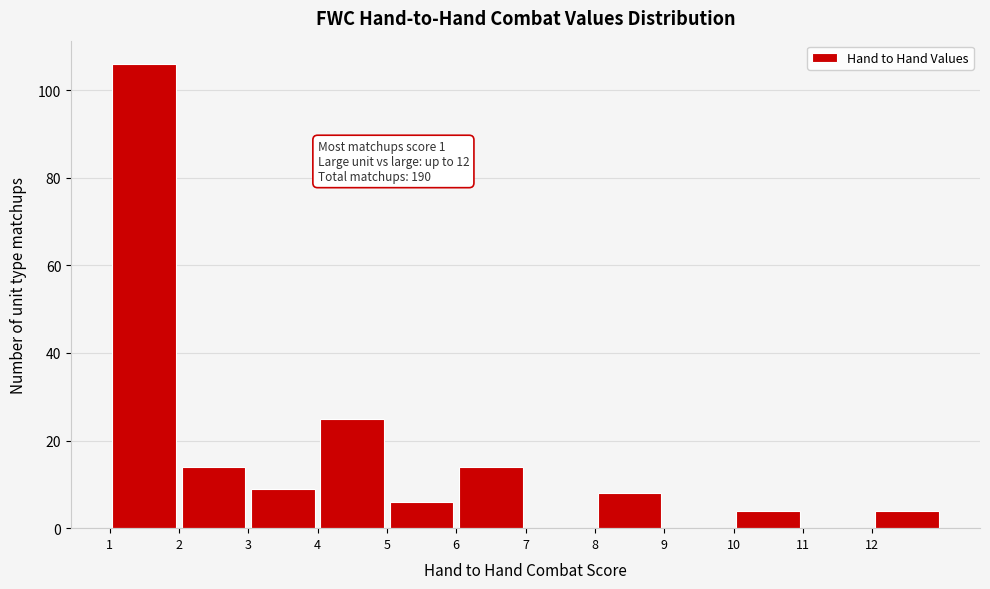

Over which range of the x-axis is the bar tallest?

1 to 2